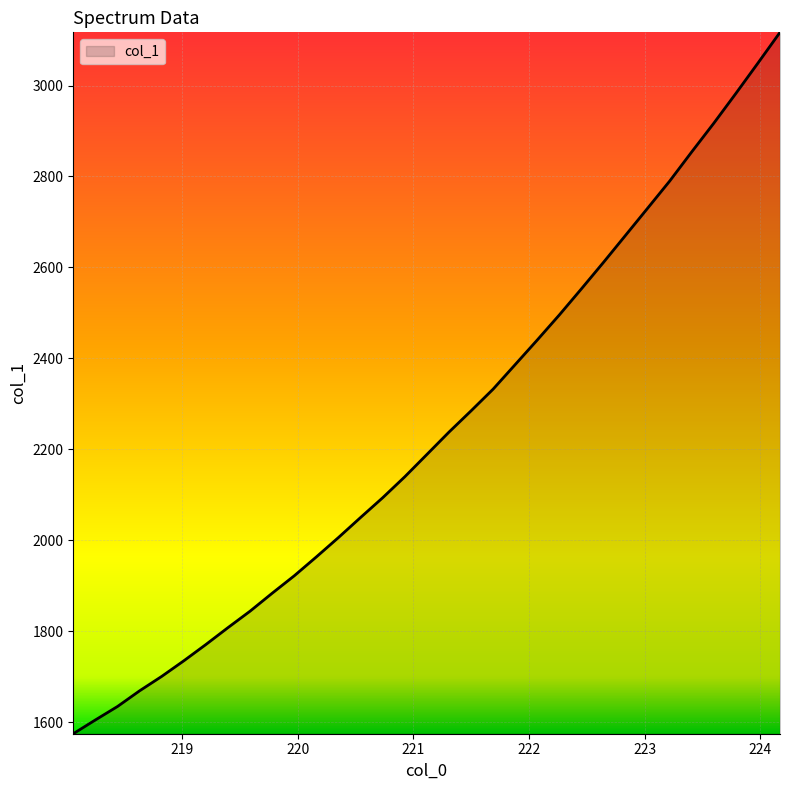

What is the difference between the maximum and minimum values?

1542.8